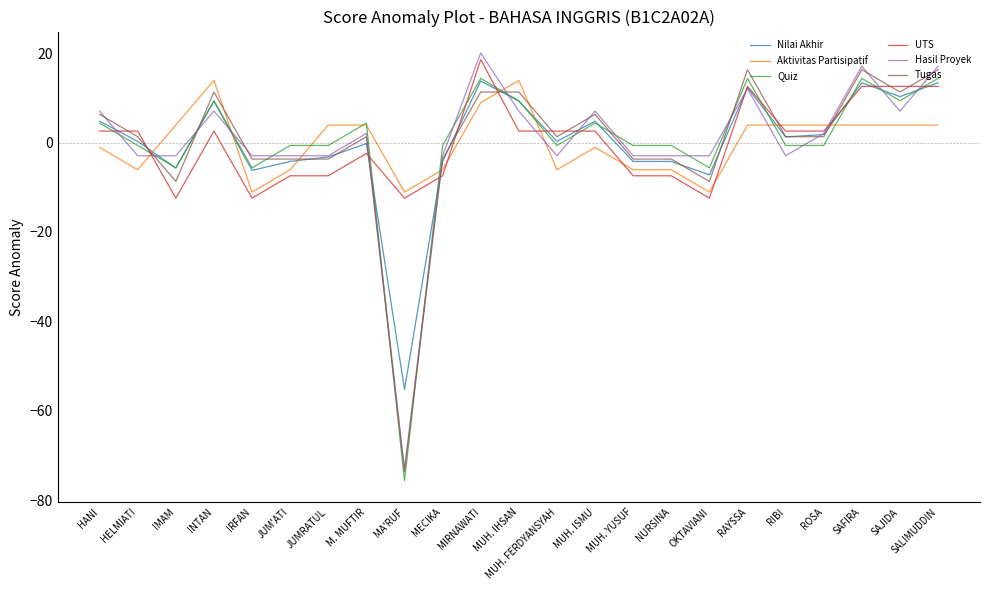

Is it true that Aktivitas Partisipatif equals -6.1 at MUH. YUSUF?

True